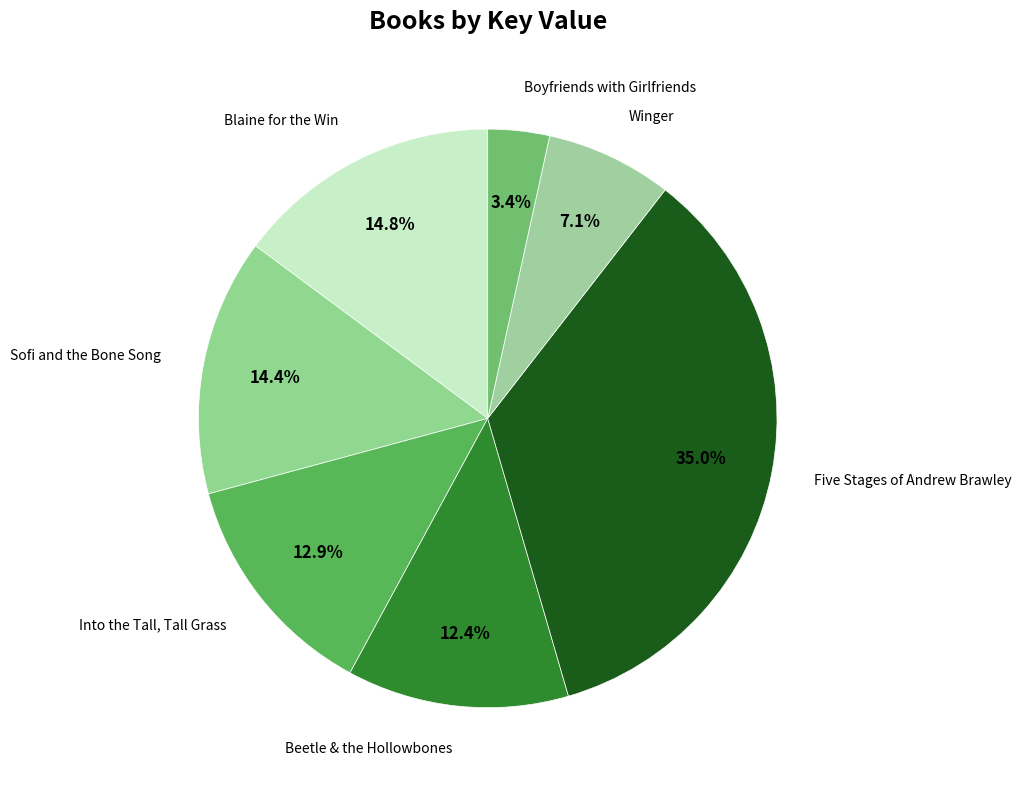

To the nearest percent, what is the combined percentage of Into the Tall, Tall Grass and Boyfriends with Girlfriends?

16%